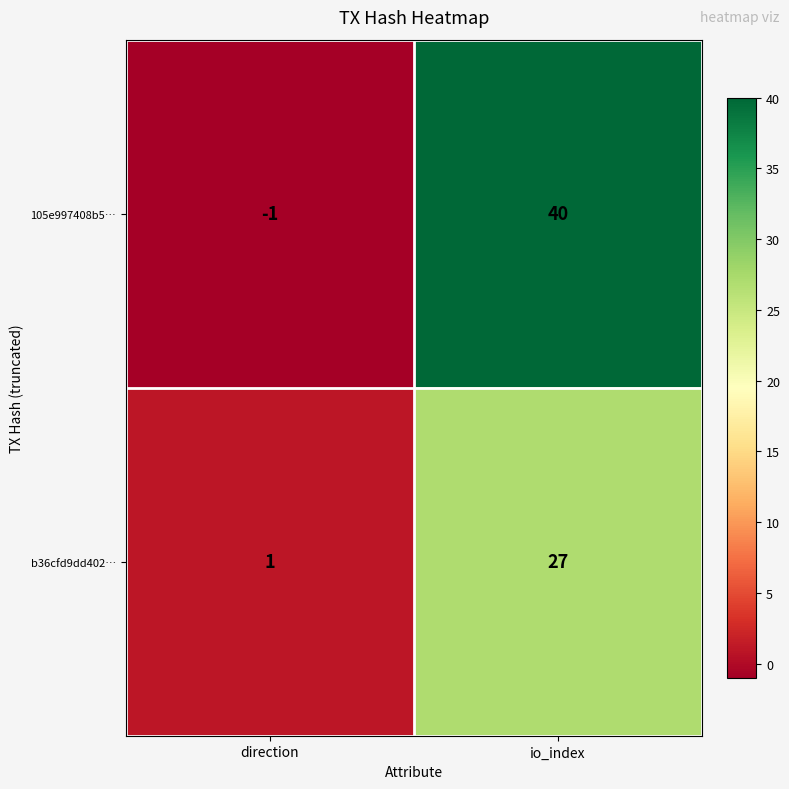

Count the number of data series in this chart.

2